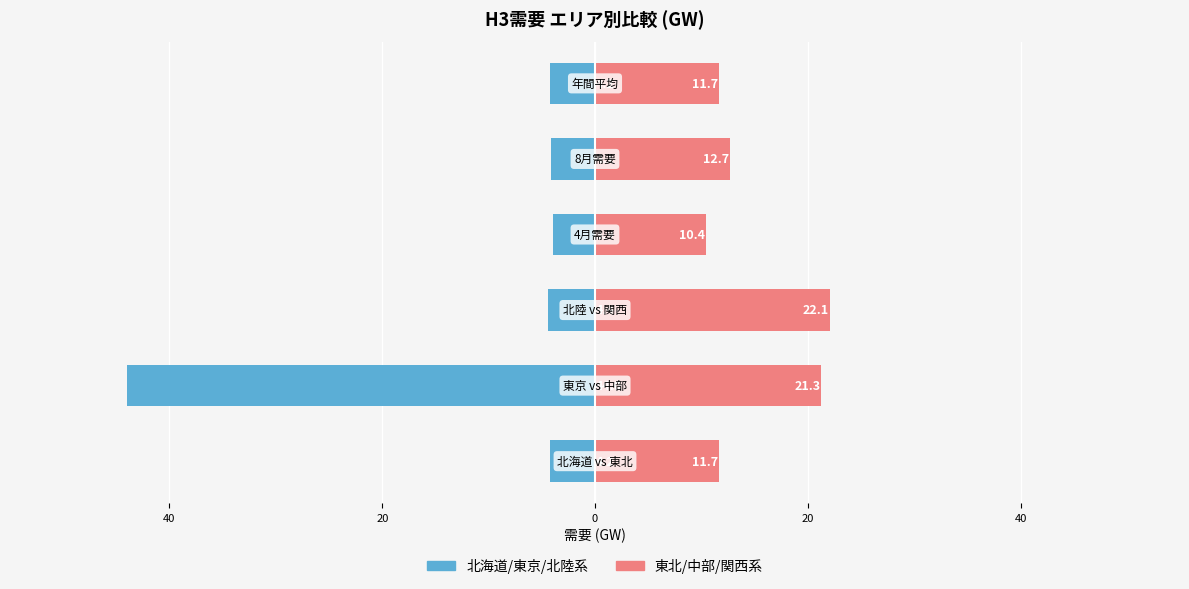

How many data points in 北海道/東京/北陸系 are above -4?

1